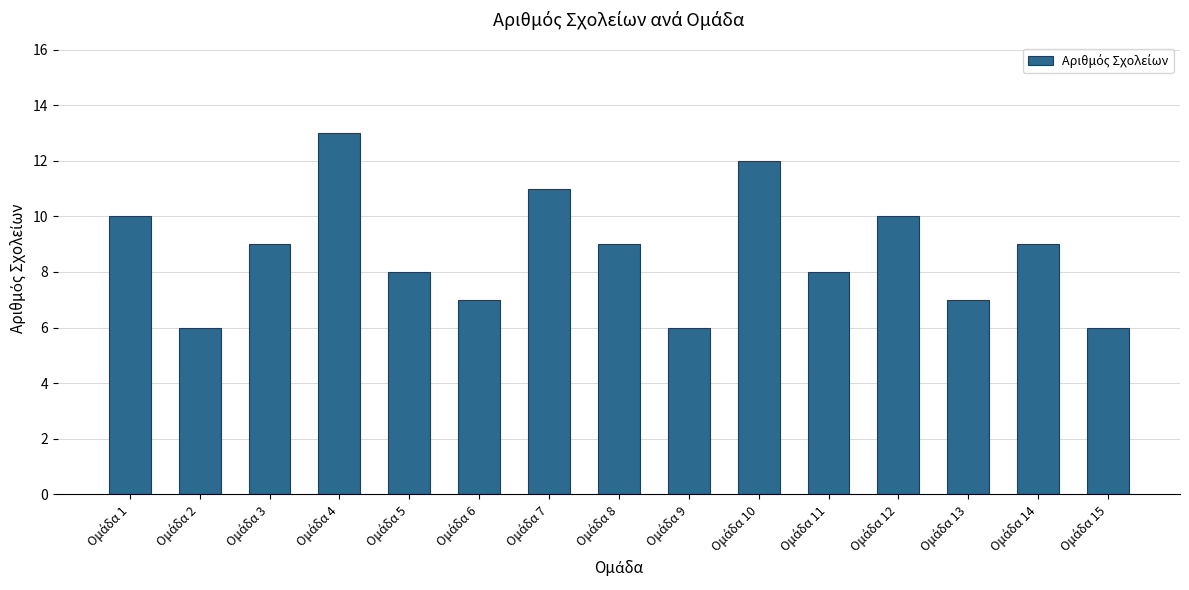

What is the value of the 13th bar from the left?

7